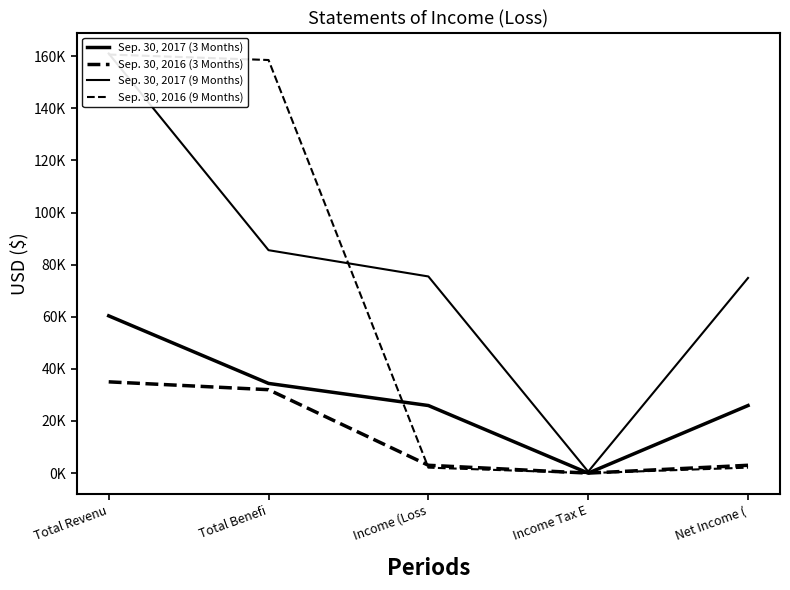

At how many categories does at least one series exceed 105660?

2